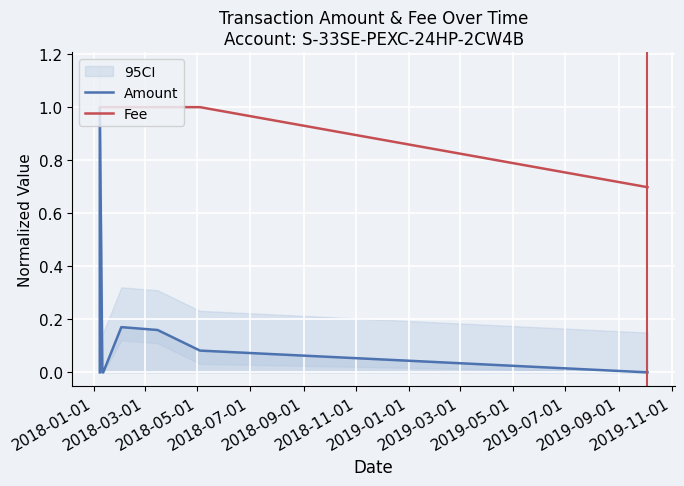

Which series changed the most between 2018-09-01 and 2019-05-01?

Fee